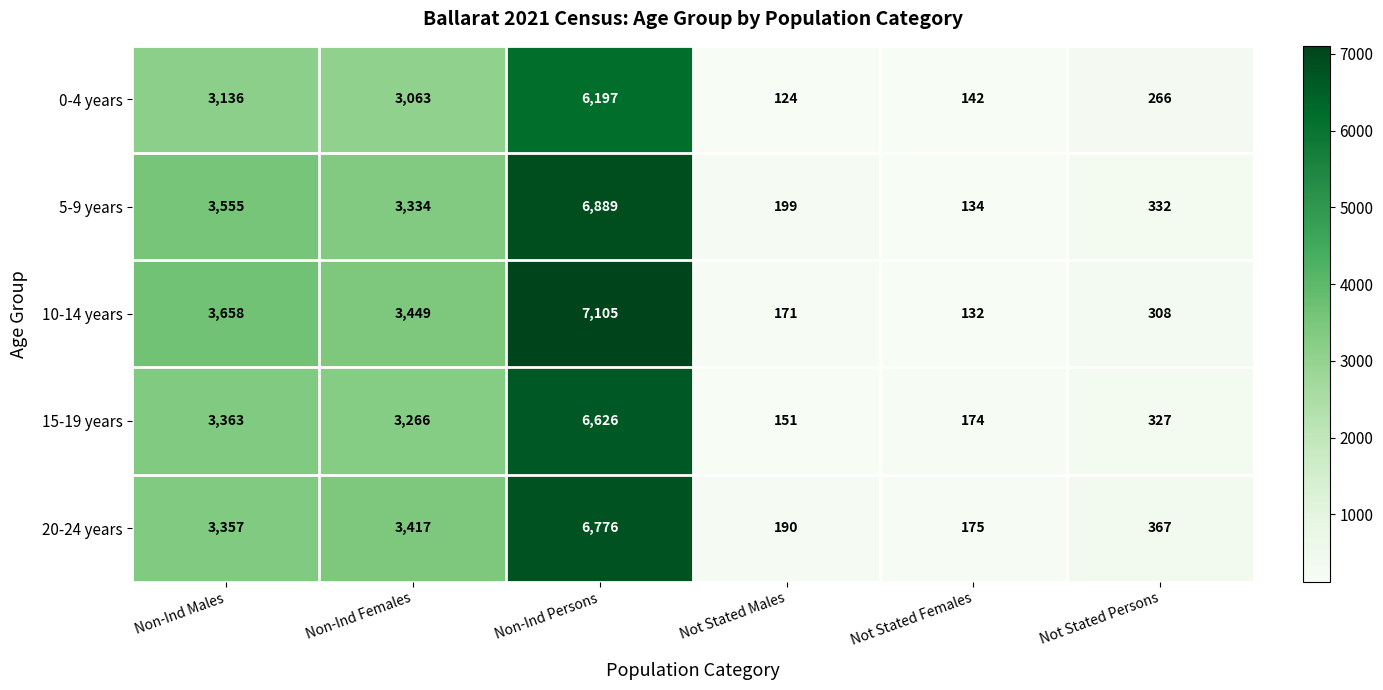

At which category is the sum across all series the highest?

Non-Ind Persons